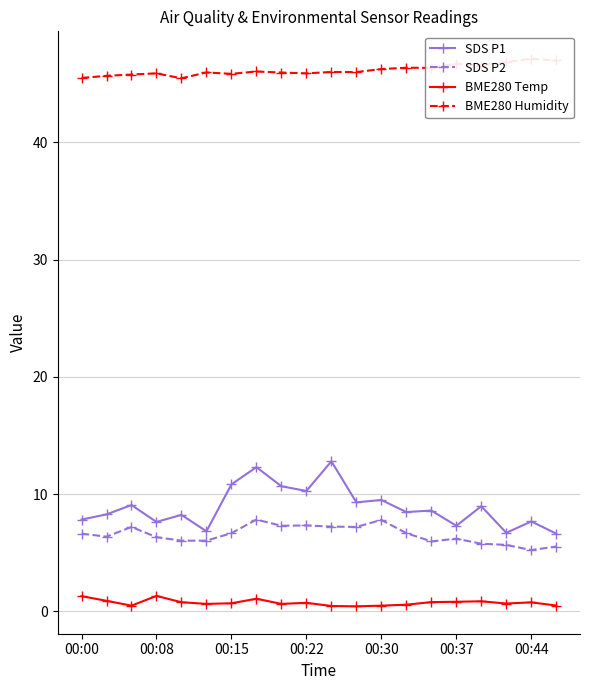

Reading left to right, list all the values displayed in this chart.

SDS P1: 7.8	8.3	9.1	7.6	8.2	6.8	10.8	12.3	10.7	10.3	12.8	9.3	9.5	8.5	8.6	7.3	9.0	6.7	7.7	6.6
SDS P2: 6.6	6.4	7.2	6.3	6.0	6.0	6.7	7.8	7.3	7.3	7.2	7.2	7.8	6.7	6.0	6.2	5.8	5.7	5.2	5.5
BME280 Temp: 1.3	0.9	0.5	1.3	0.8	0.6	0.7	1.1	0.6	0.7	0.5	0.4	0.5	0.6	0.8	0.8	0.9	0.7	0.8	0.5
BME280 Humidity: 45.5	45.7	45.8	45.9	45.5	46.0	45.8	46.0	46.0	45.9	46.0	46.0	46.2	46.4	46.4	46.7	46.5	46.8	47.1	47.0